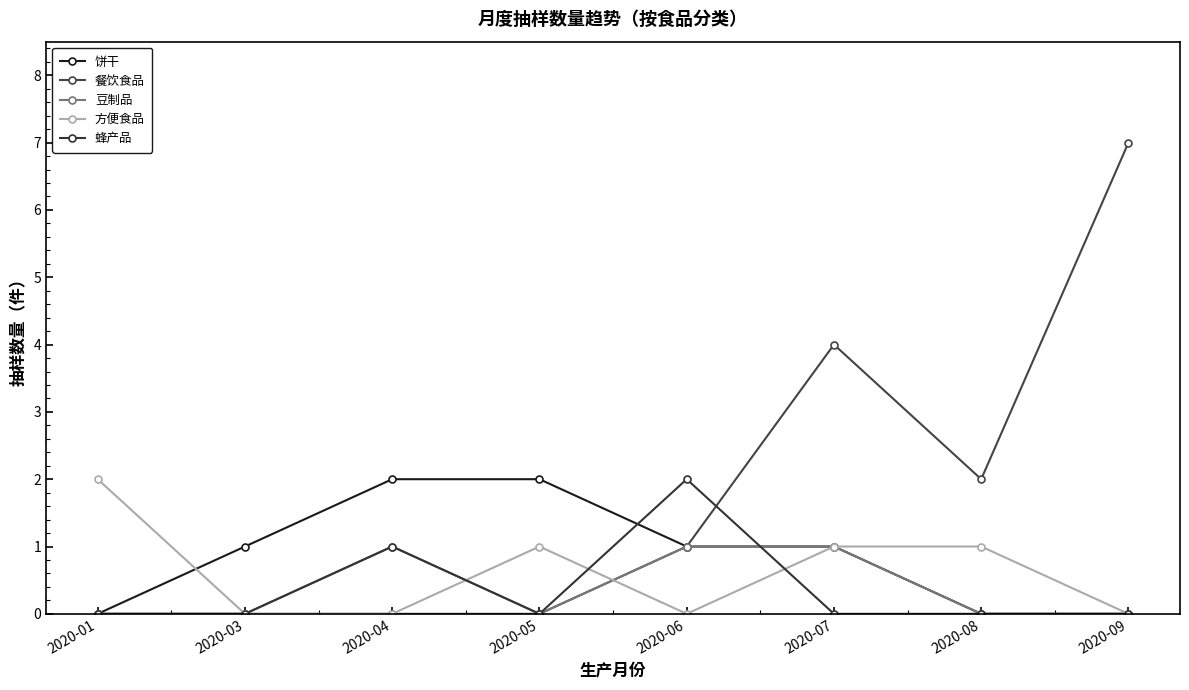

Does the chart have visible grid lines?

No